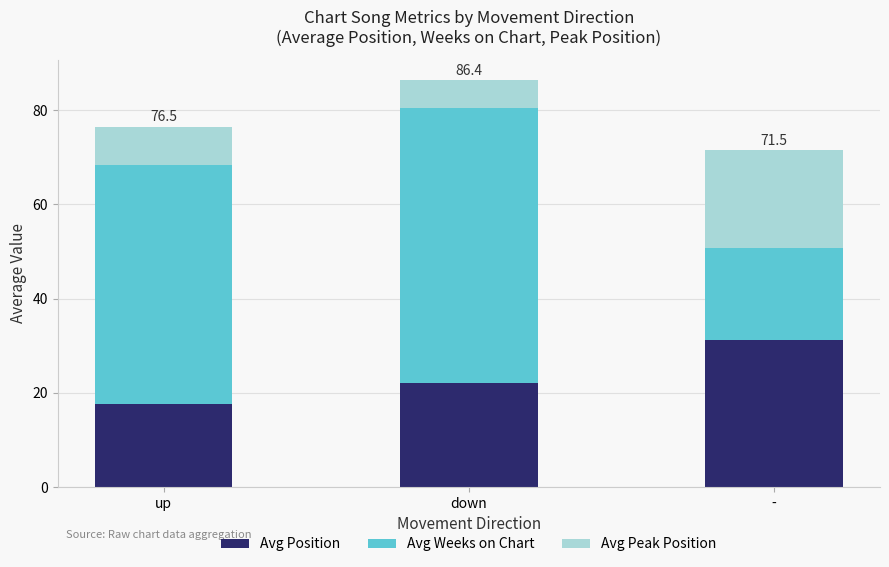

True or false: Avg Position has a value of 15.5 at -.

False